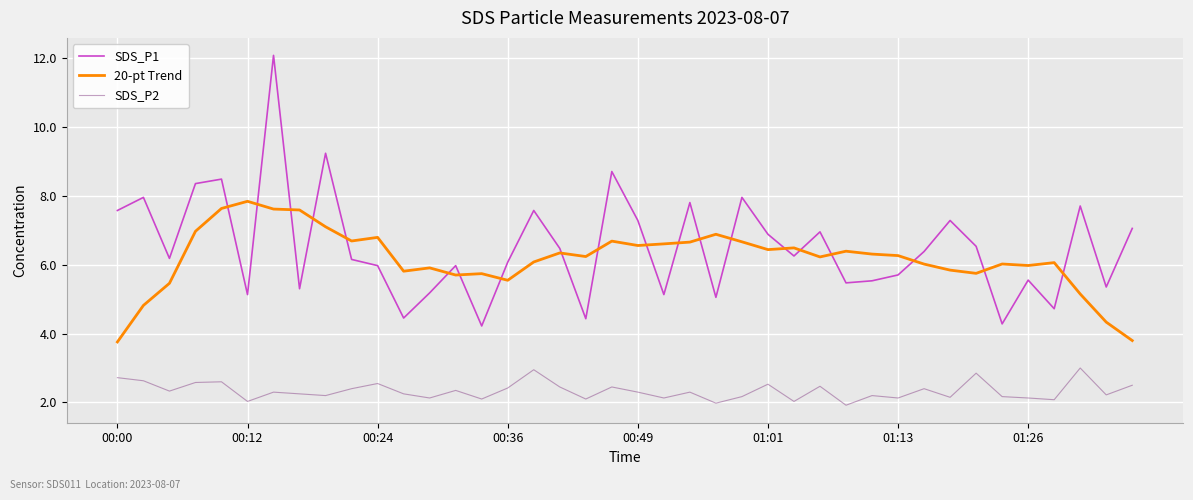

True or false: SDS_P2 and 20-pt Trend cross at least once.

False